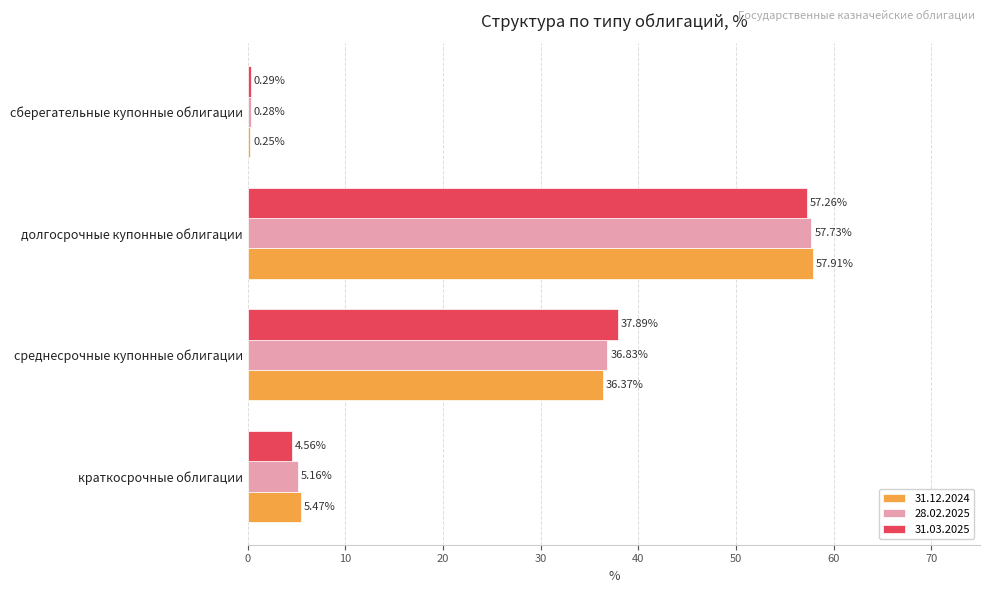

At which category does the chart reach its peak across all series?

долгосрочные купонные облигации